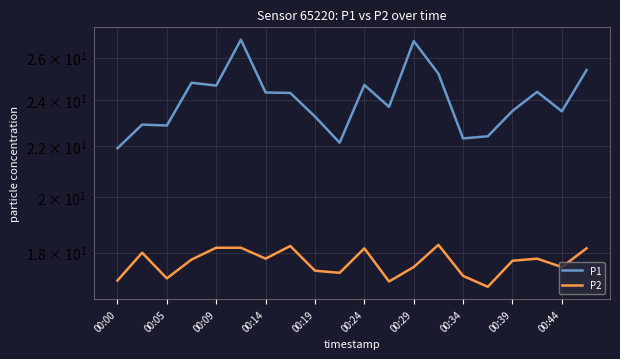

True or false: P1 has a value of 32.4 at 00:14.

False